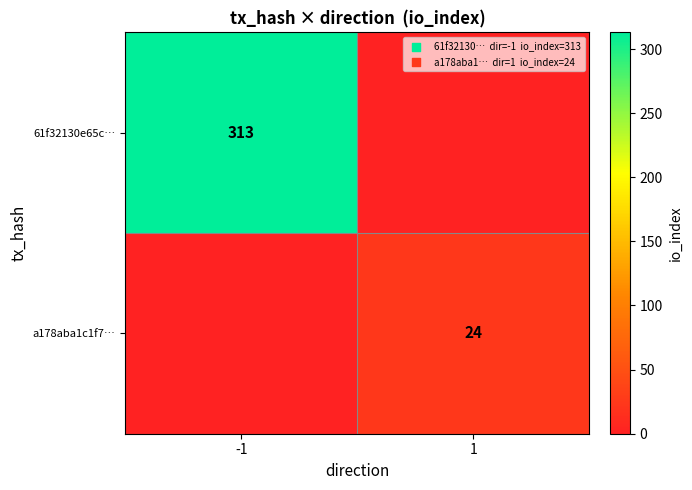

True or false: a178aba1c1f7… has a value of 24 at 1.

True